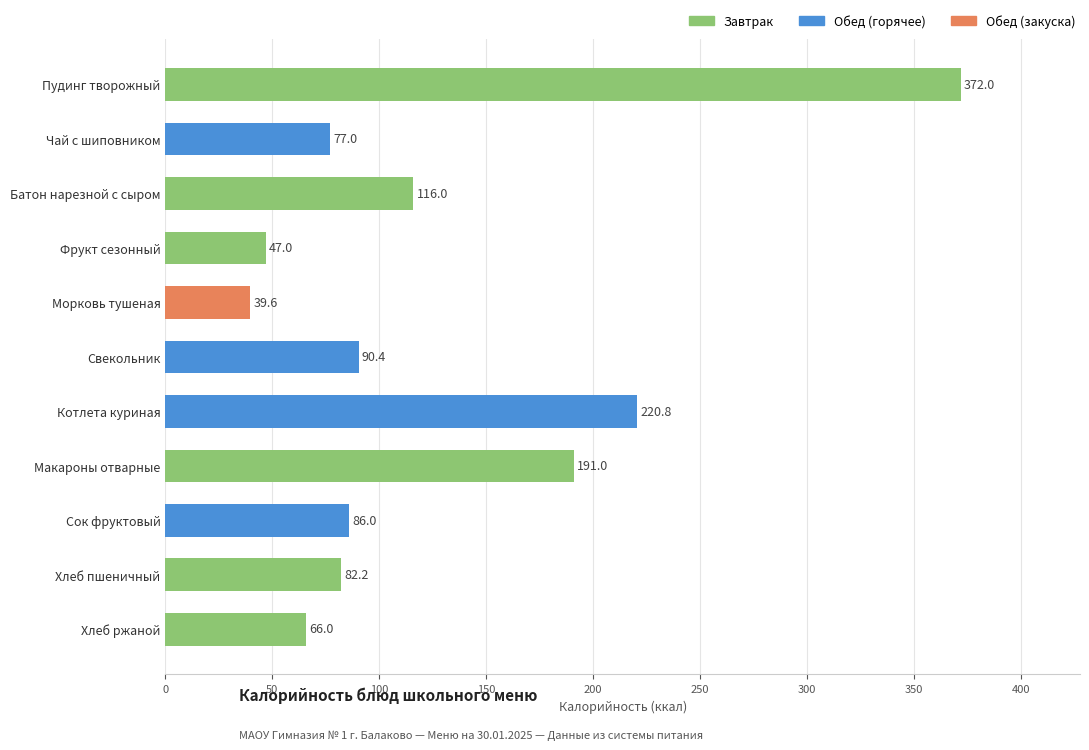

What is the smallest value displayed?

39.6